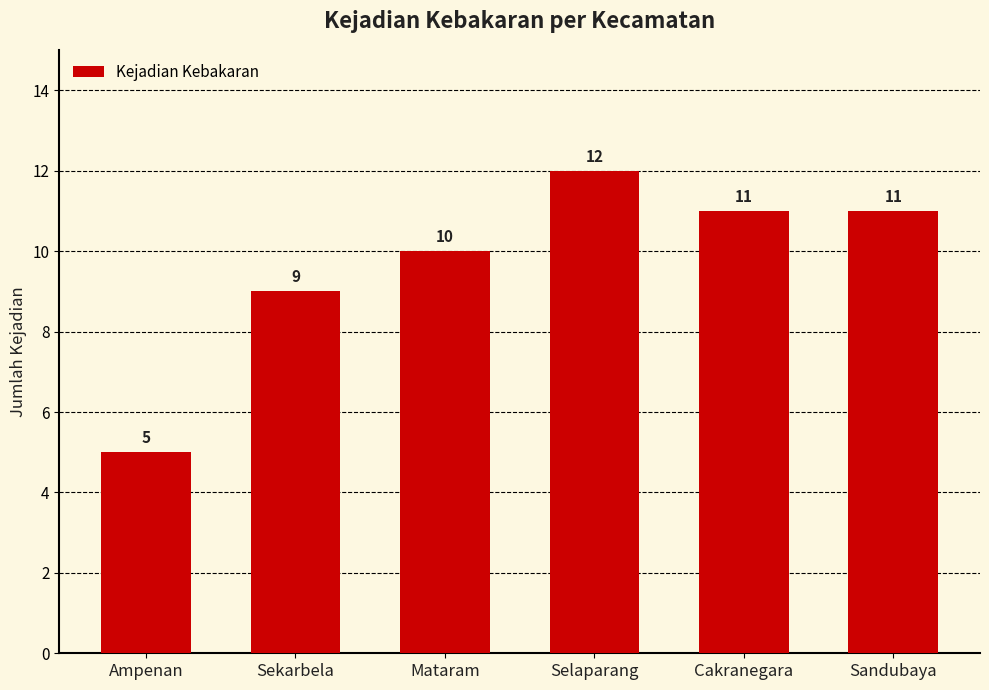

Are the bars horizontal?

No